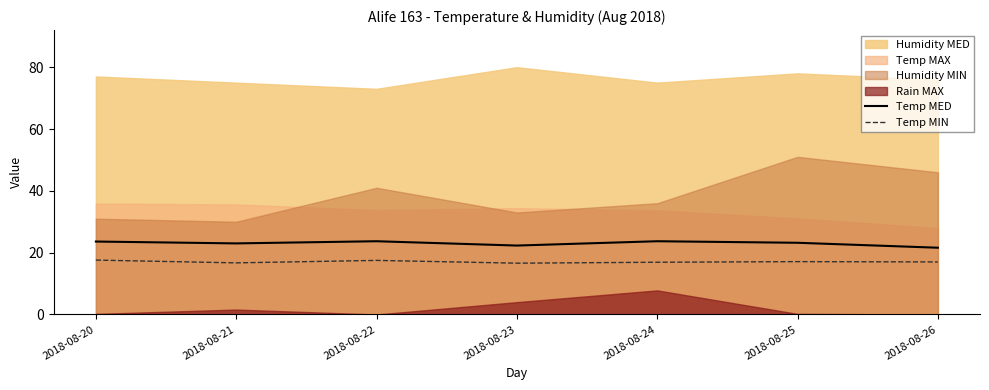

Is the value of Temp MED at 2018-08-24 greater than the value of Temp MIN at 2018-08-26?

Yes